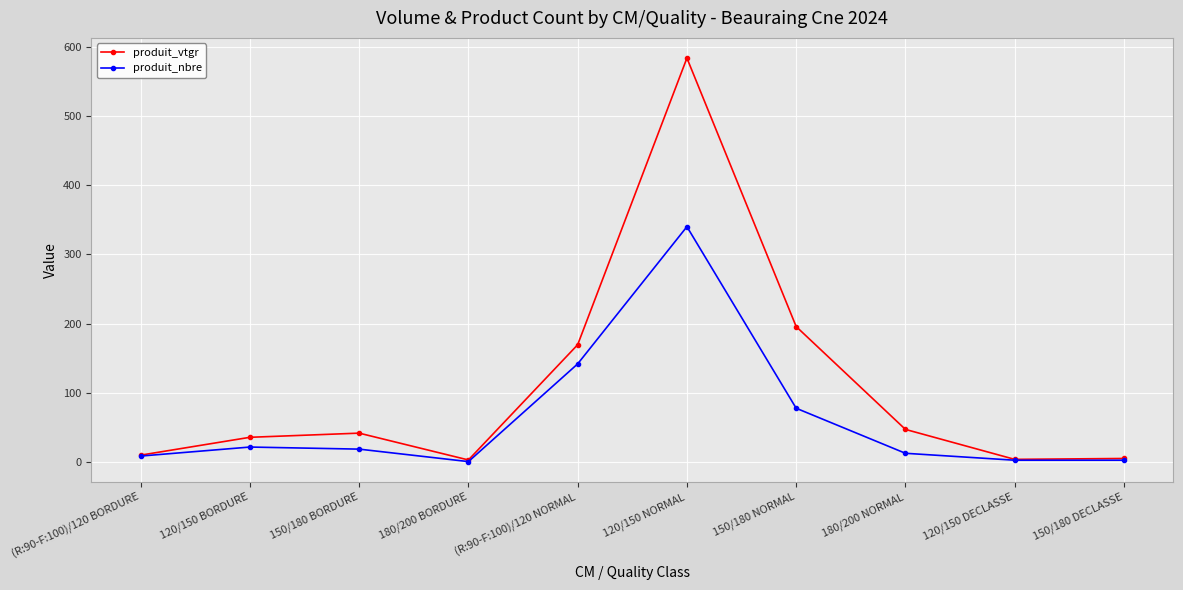

Which series has the largest total across all categories?

produit_vtgr